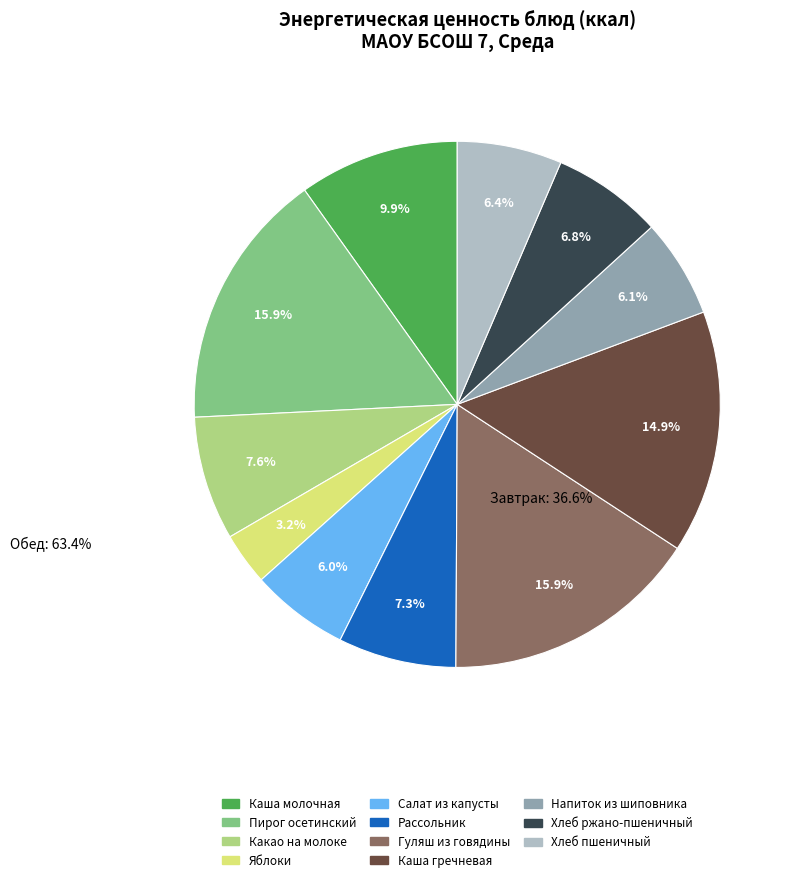

Is there a majority slice in this chart?

No